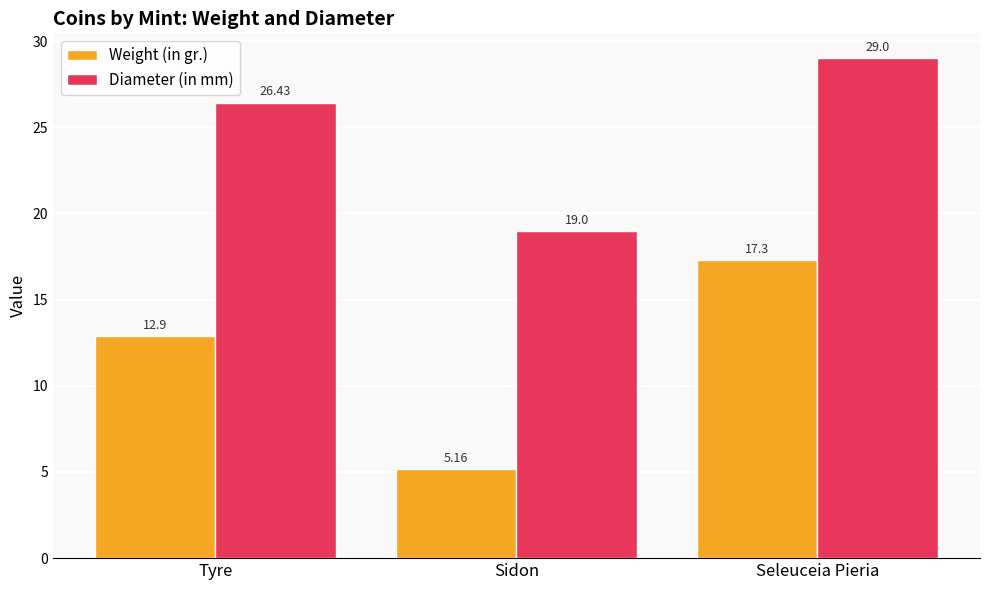

At which label does Weight (in gr.) reach its minimum?

Sidon